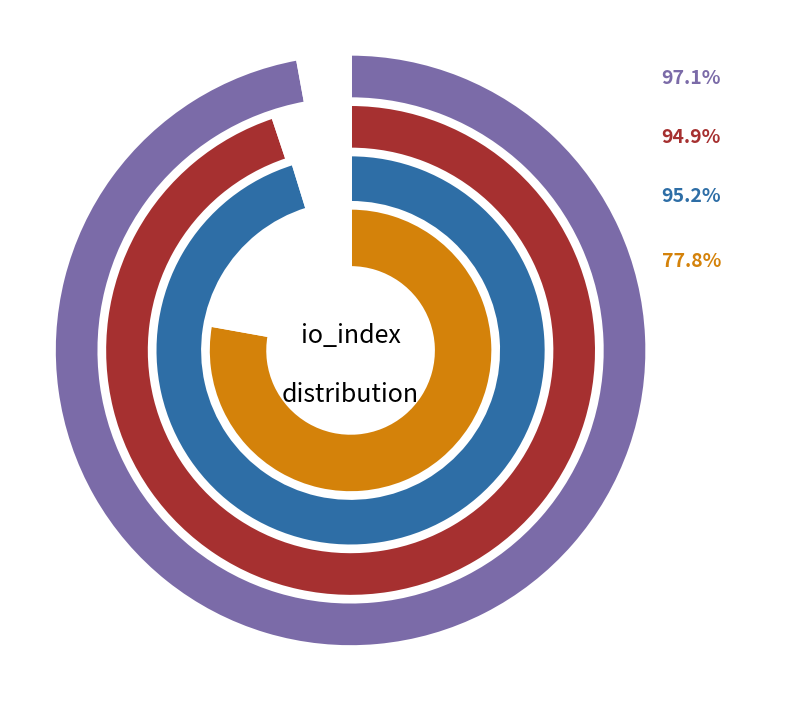

Which category has the smallest portion of the pie?

1